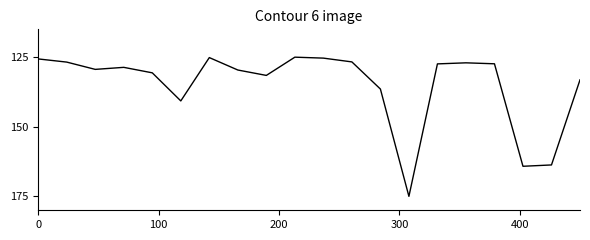

What is the smallest value displayed?

125.0